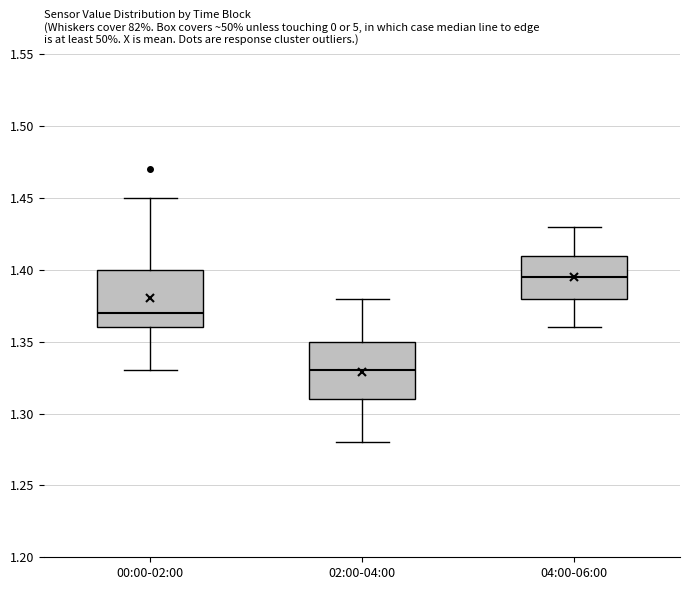

Where is the upper edge of the box for 02:00-04:00 on the y-axis? The values are not printed on the chart, so give them approximately, as read against the axis.

1.350